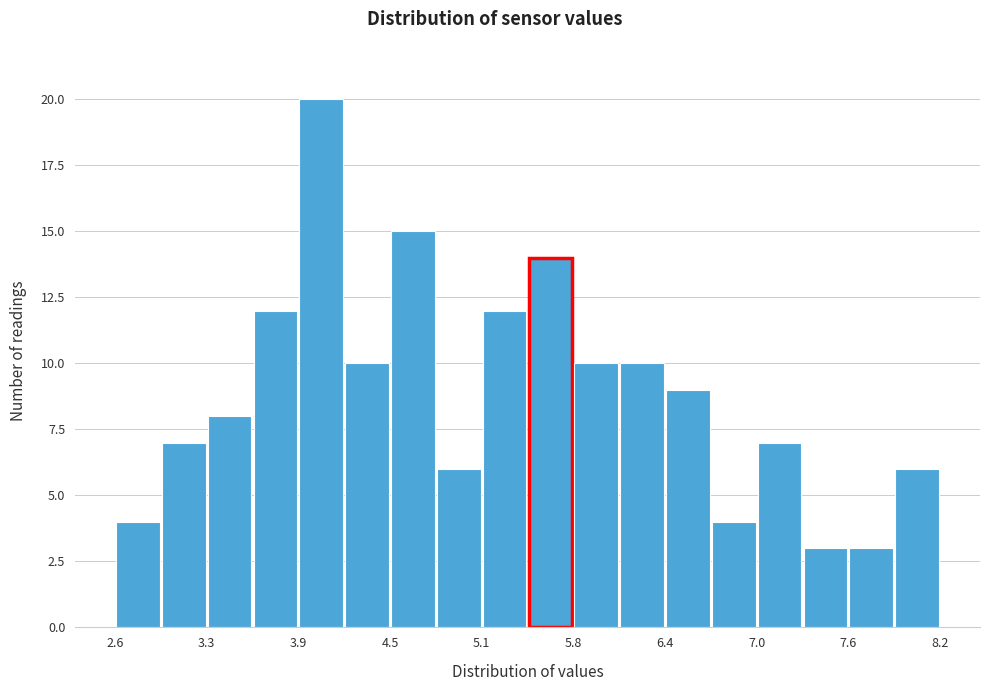

Read against the x-axis, roughly where is the centre of the tallest bar?

4.1